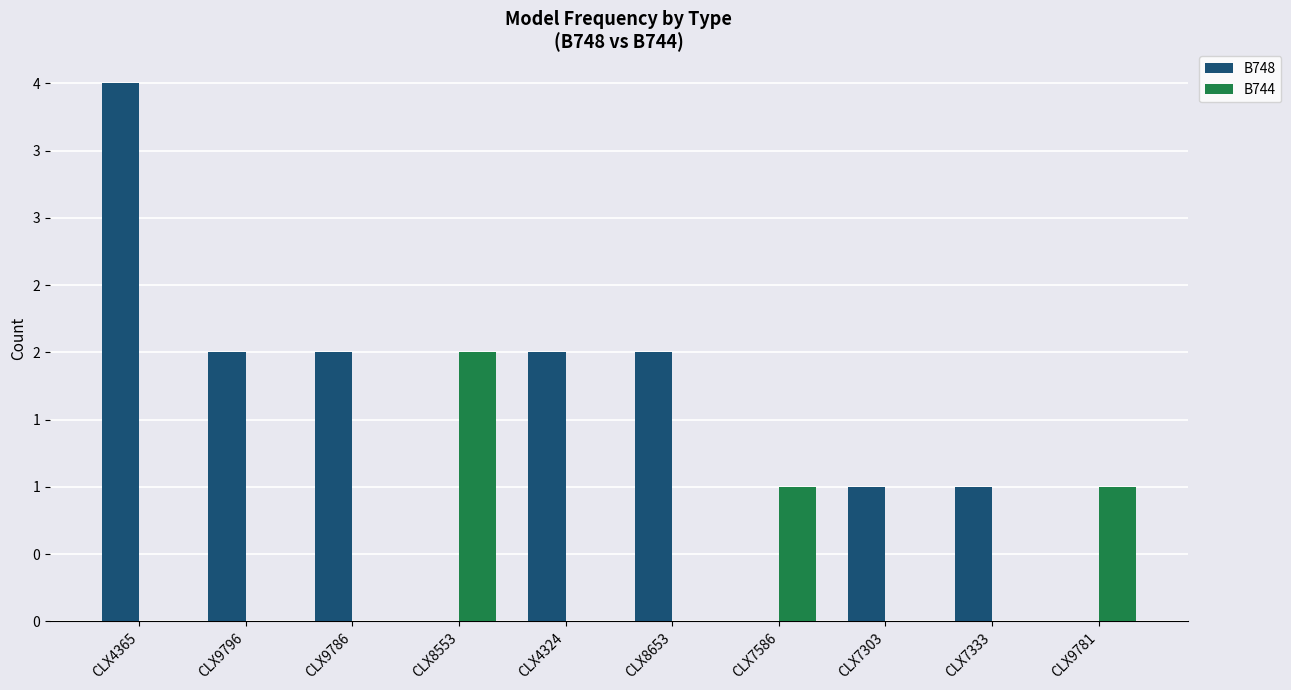

Which has a higher value, CLX9796 or CLX7586?

CLX9796